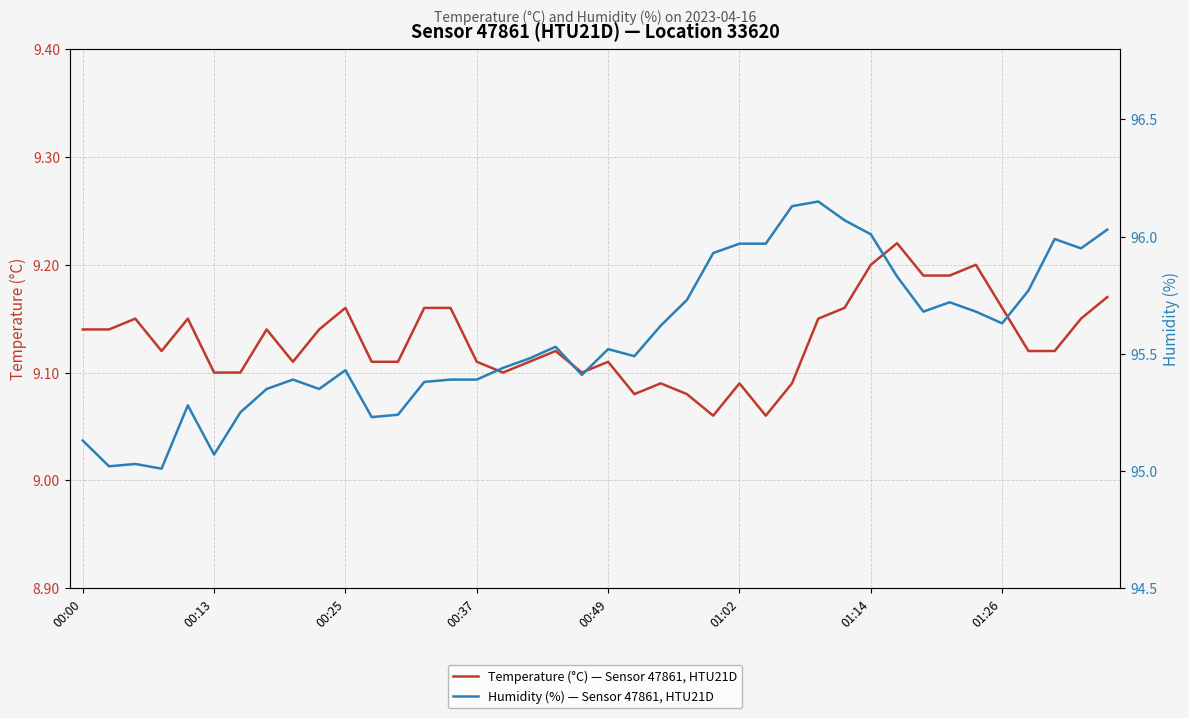

At how many categories does at least one series exceed 32?

40